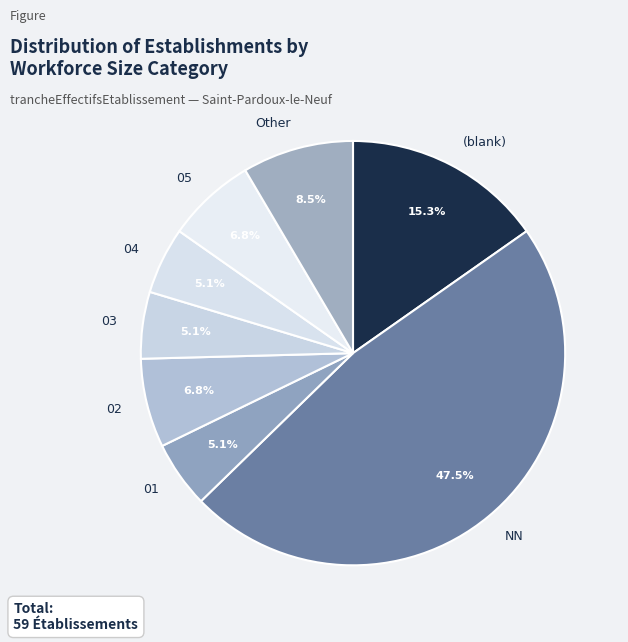

Does 04 represent more than half of the total?

No